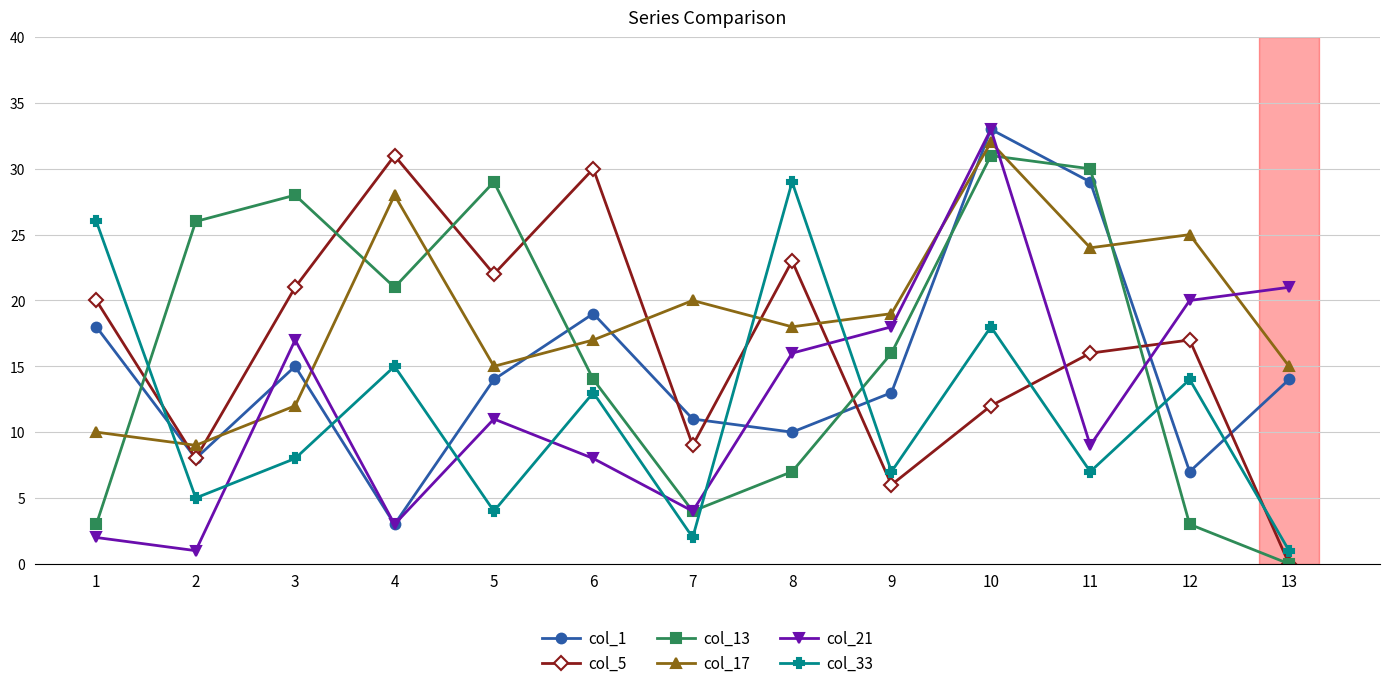

True or false: col_5 has a value of 17 at 12.

True